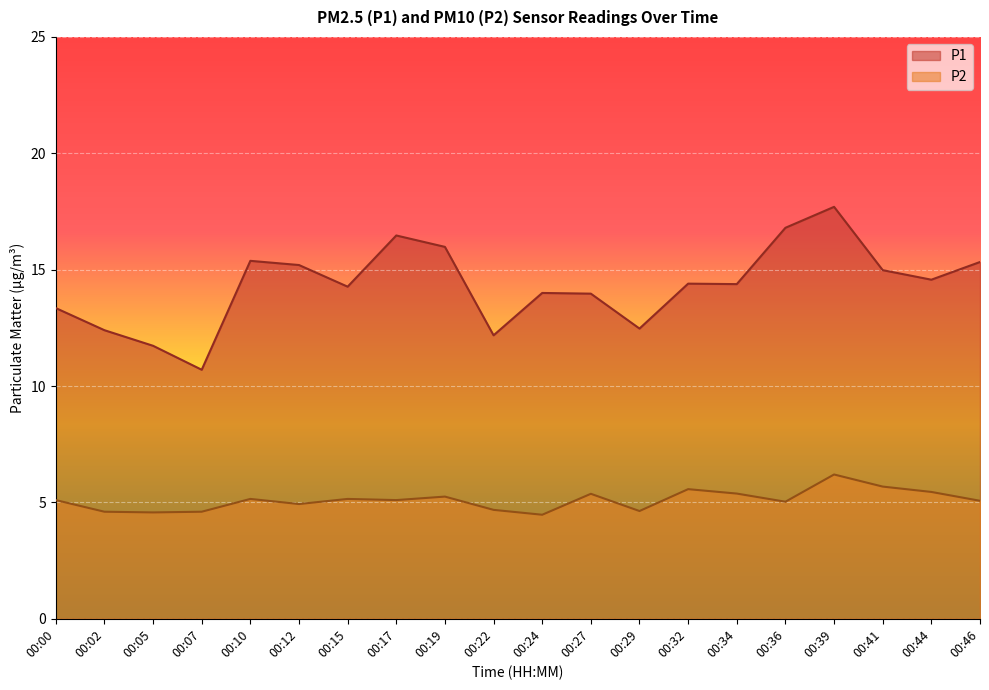

At which category does the chart reach its minimum across all series?

00:24